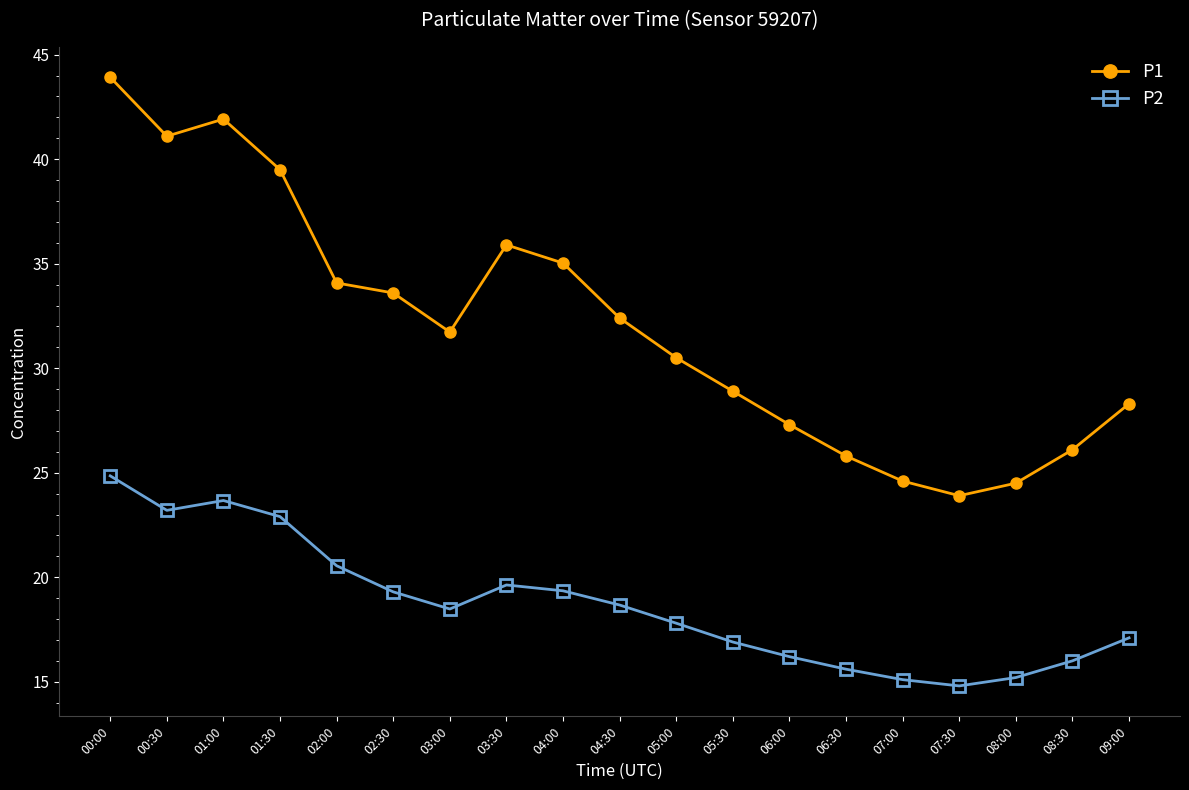

True or false: P2 has more than 1 points higher than both neighbors.

True